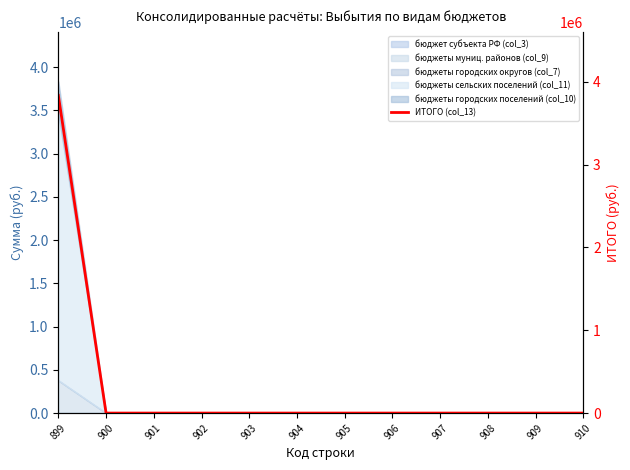

Count the number of categories in the chart.

12